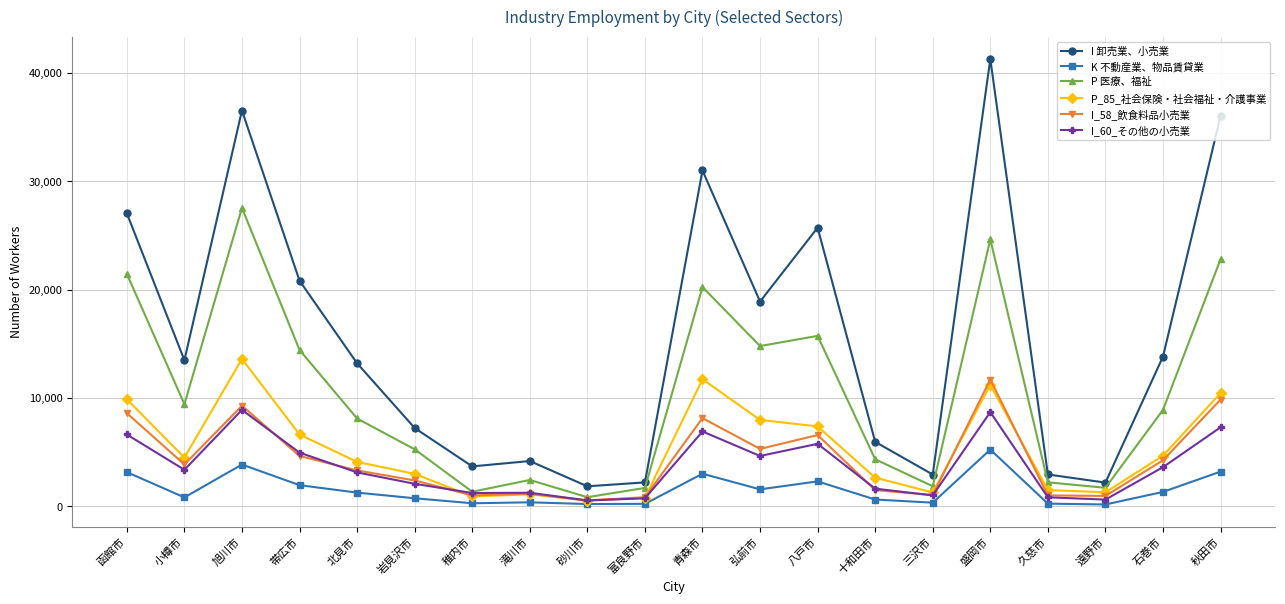

What is the label of the 4th point from the right?

久慈市